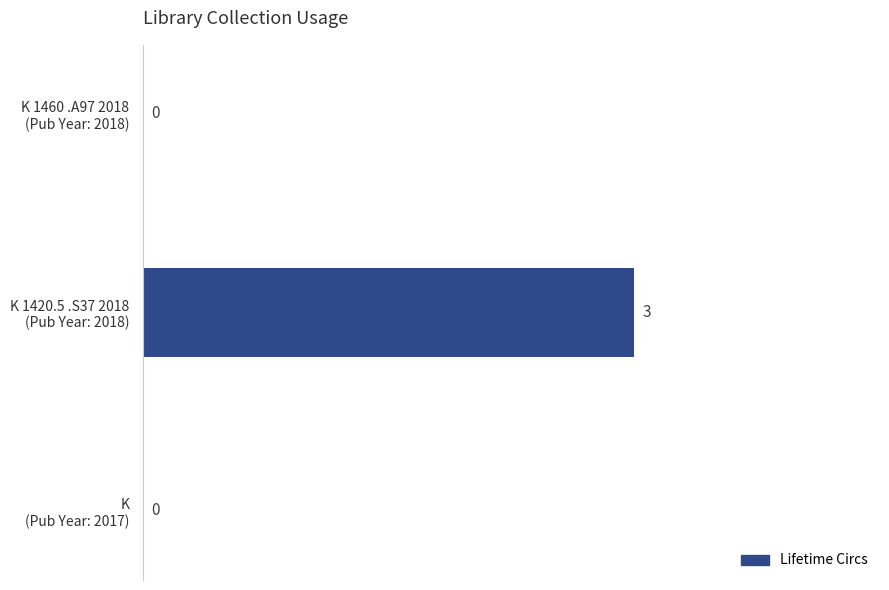

At which category does the chart reach its peak across all series?

K 1420.5 .S37 2018
(Pub Year: 2018)